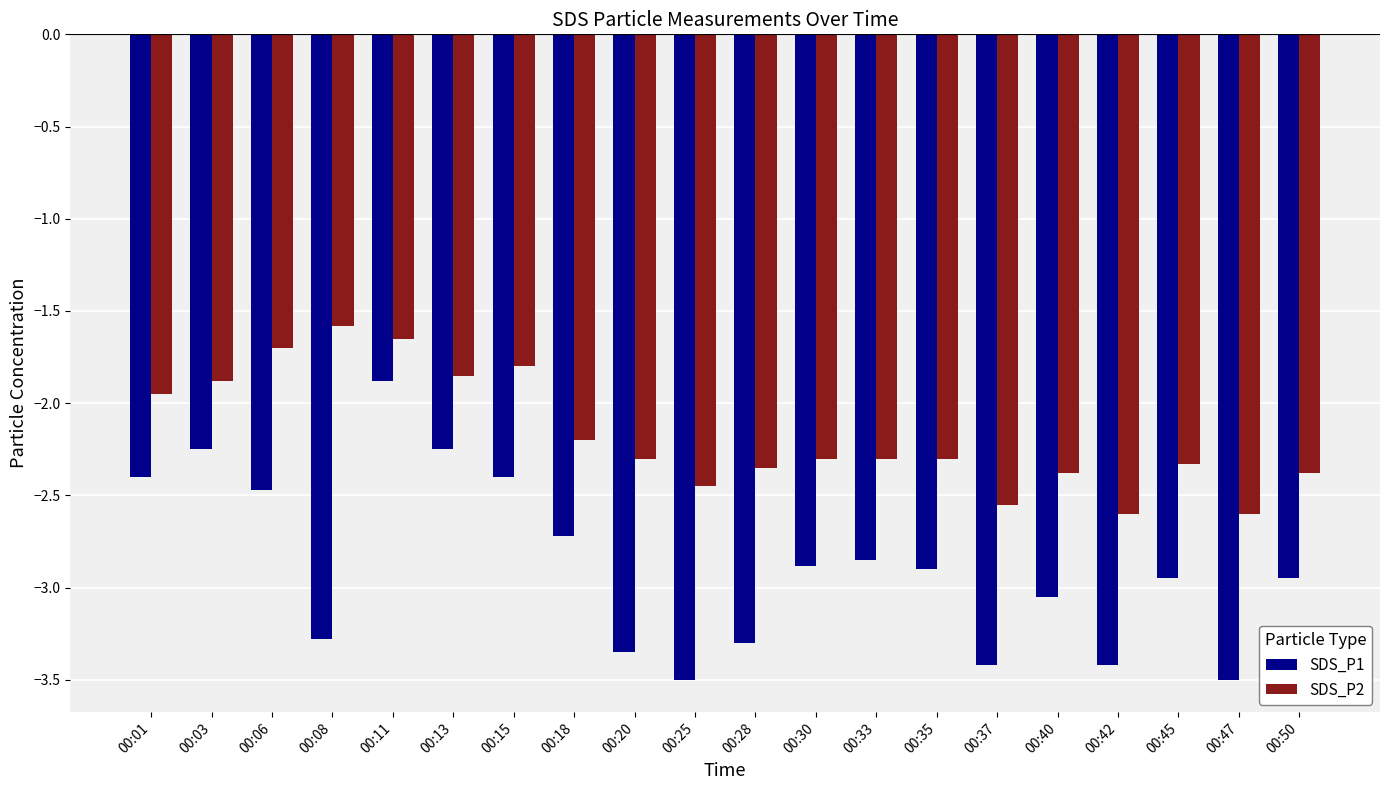

At which category is the sum across all series the highest?

00:11